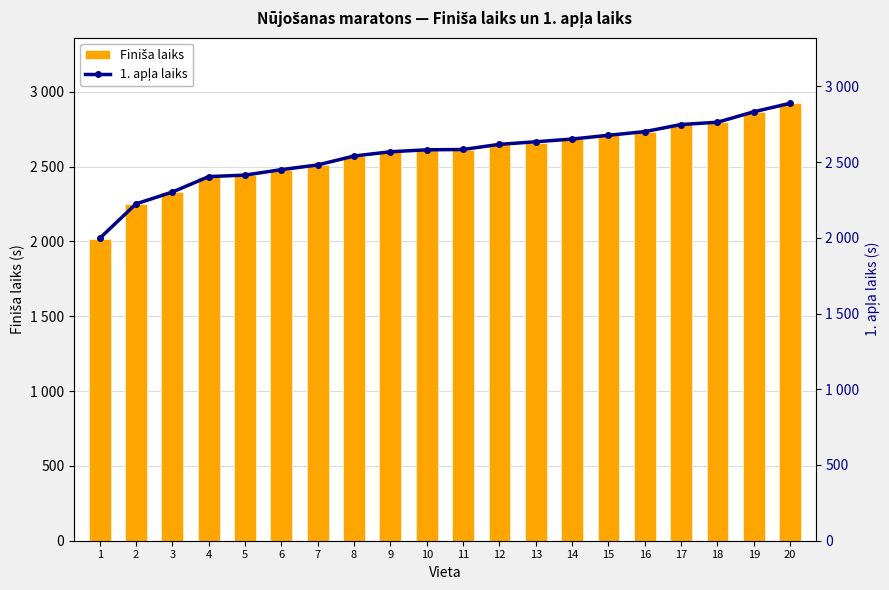

What are all the series names shown in the legend?

Finiša laiks, 1. apļa laiks